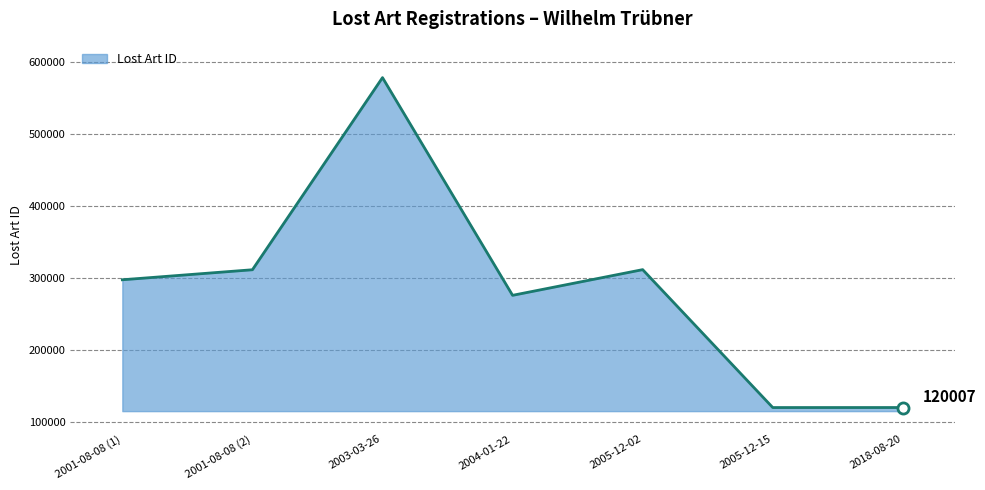

The value at 2003-03-26 is 162882. True or false?

False